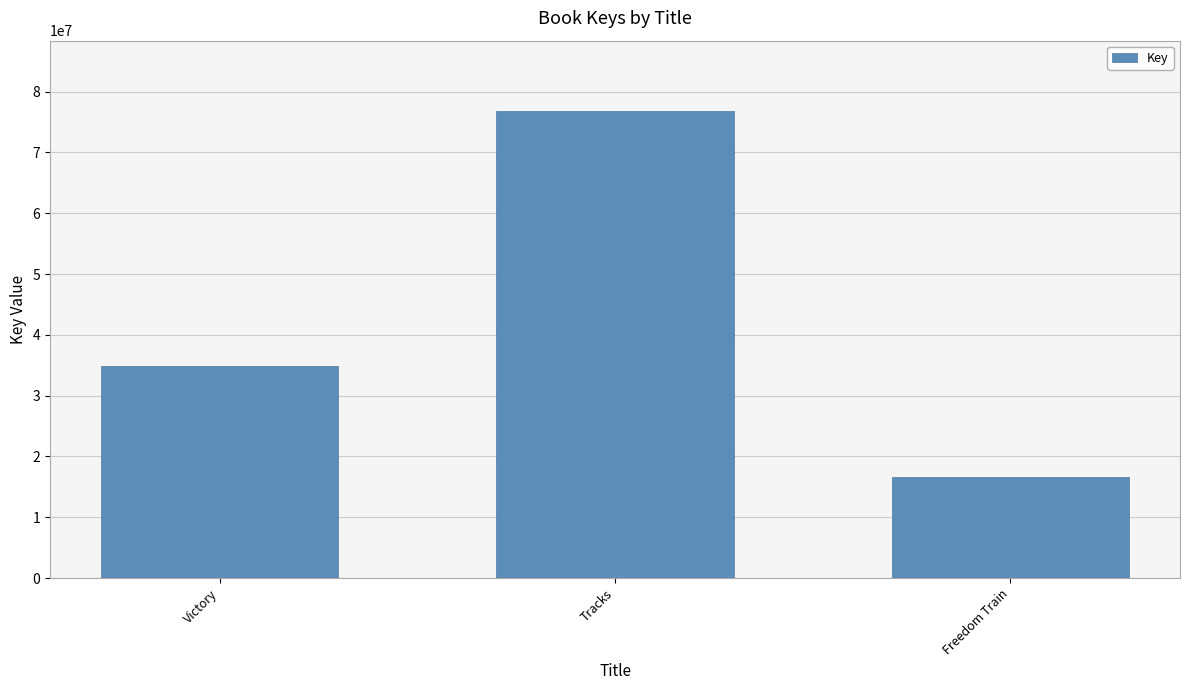

At which label is the value closest to 46719937?

Victory